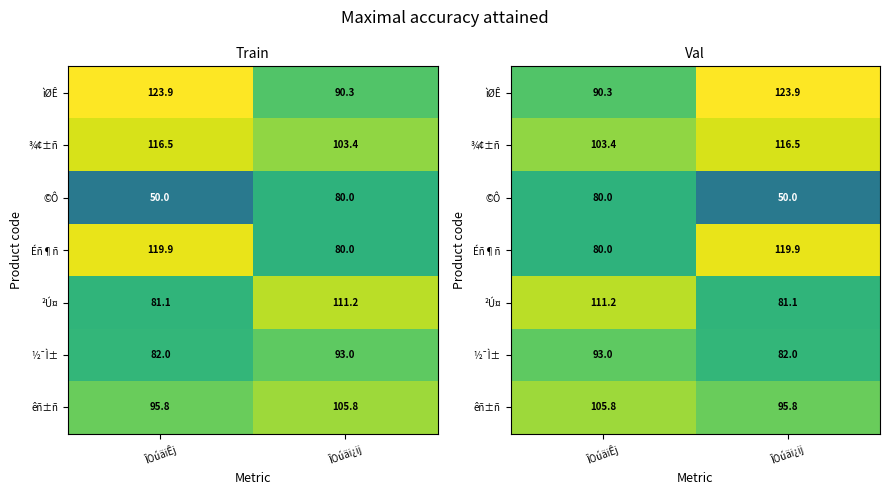

Count the number of data series in this chart.

7